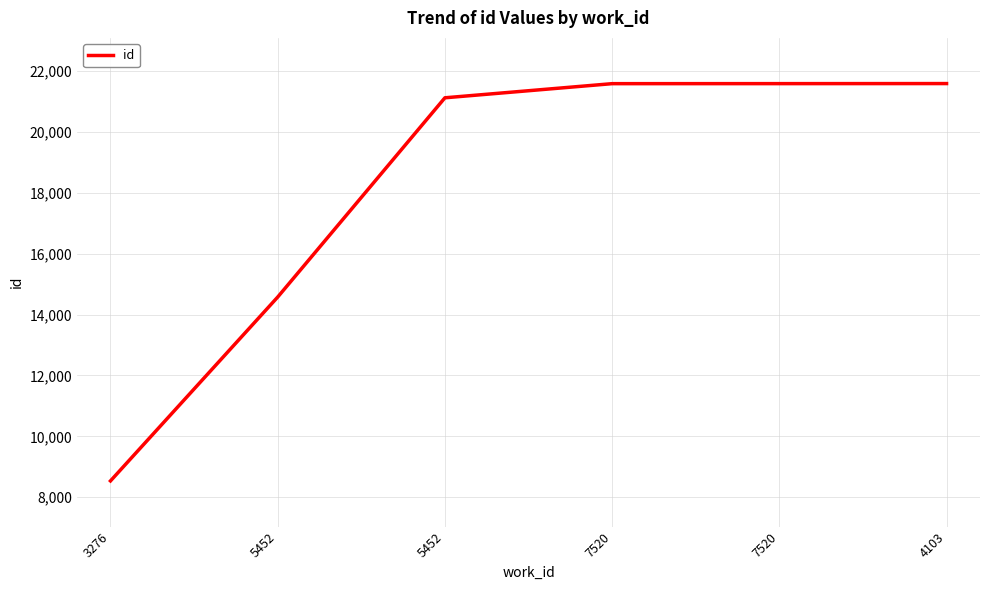

The value at 5452 is 21117. True or false?

True